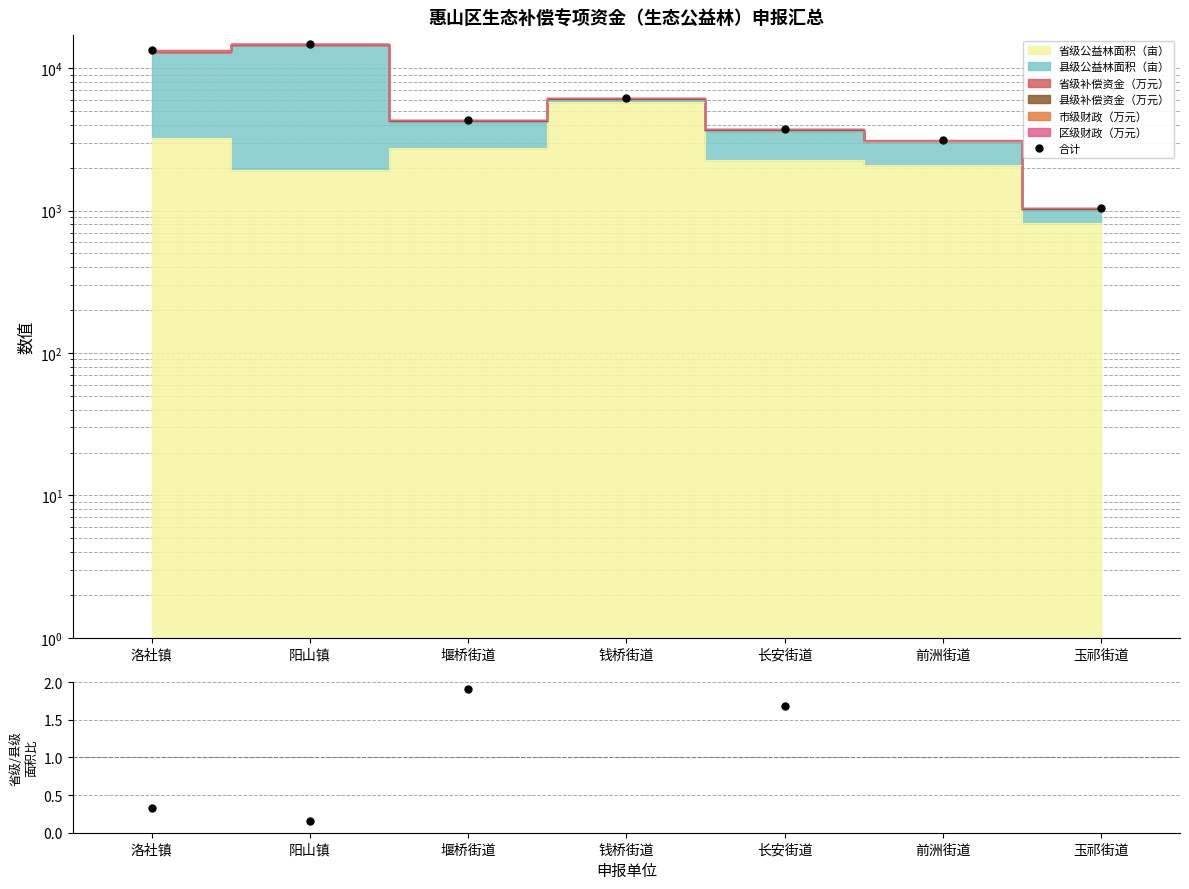

Is it true that 省级/县级面积比 equals 3.8 at 前洲街道?

False